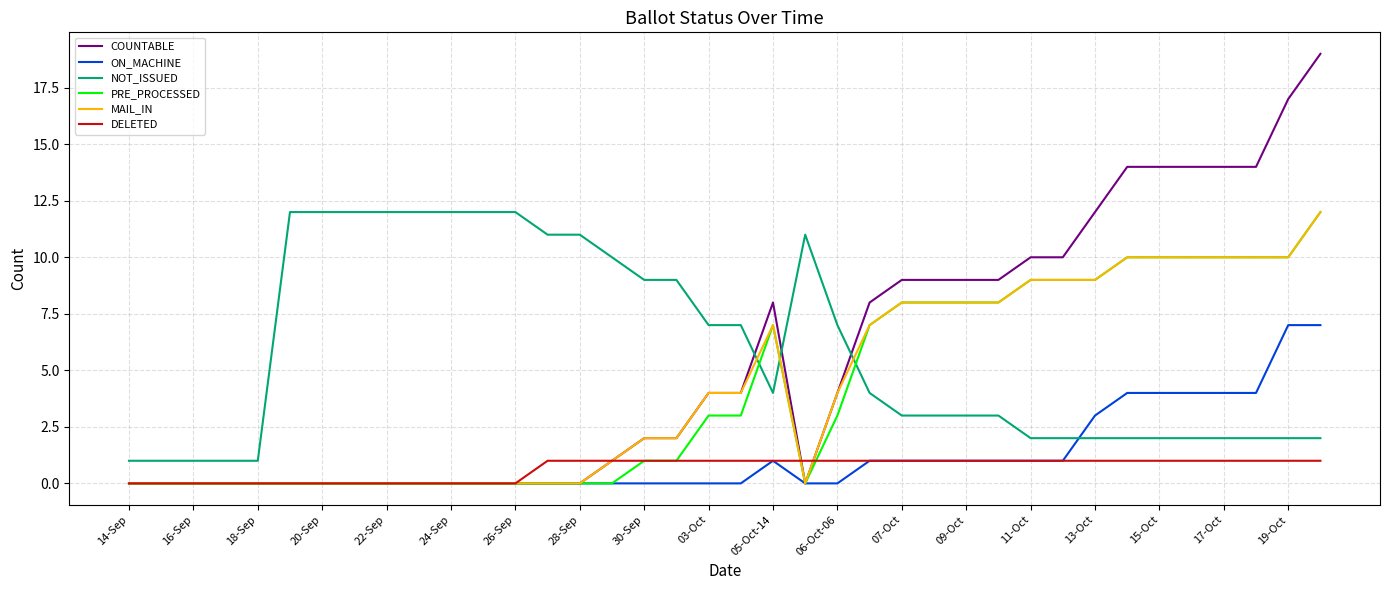

What is the maximum value shown in the chart?

19